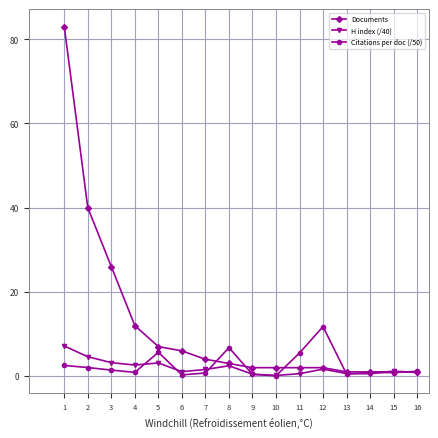

Does the chart display data point markers on the line(s)?

Yes